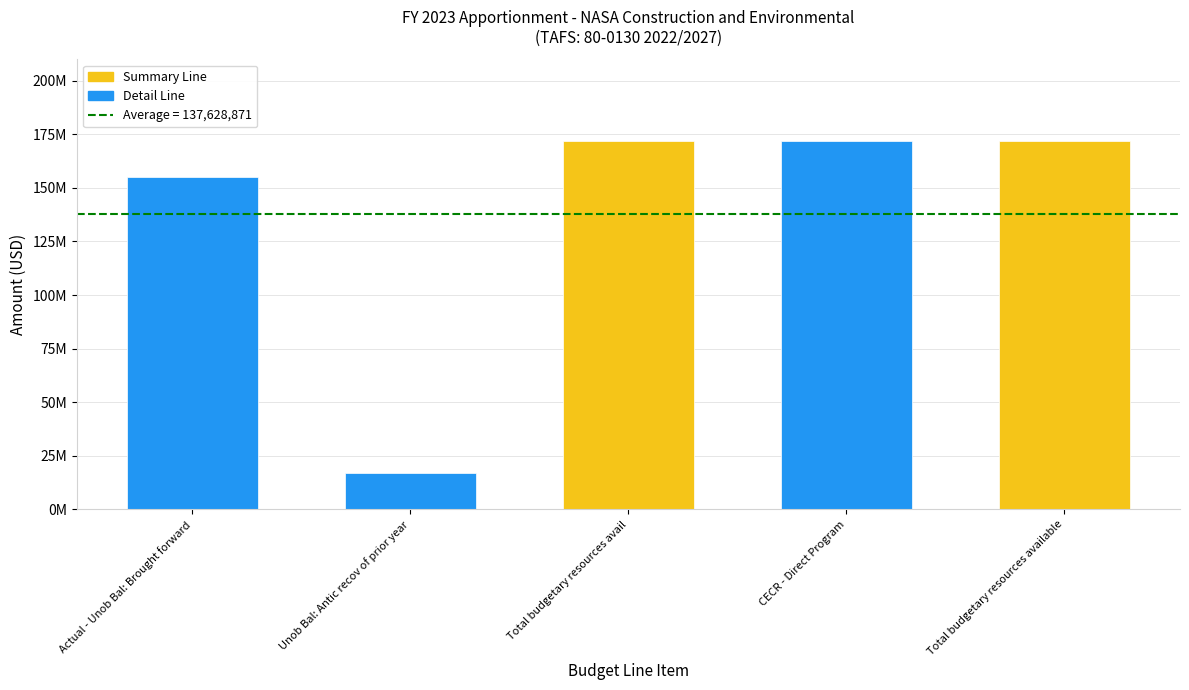

The value at Unob Bal: Antic recov of prior year is 17011386. True or false?

True